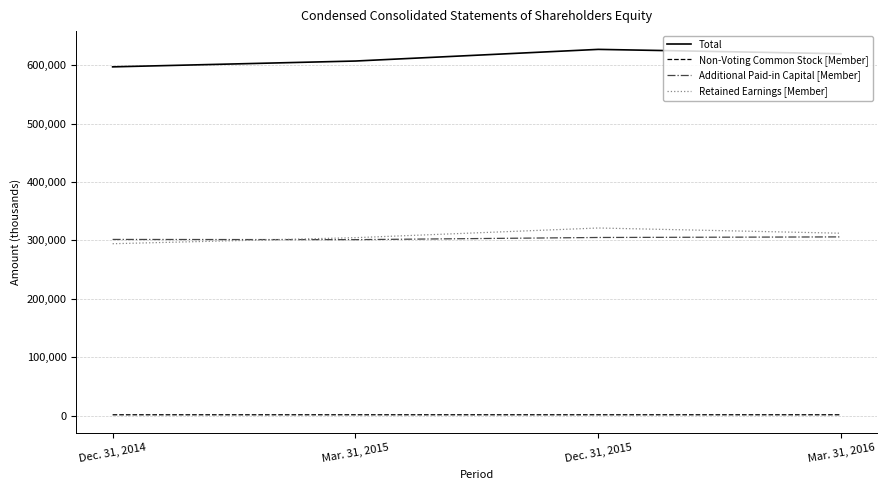

True or false: Non-Voting Common Stock [Member] and Total cross at least once.

False